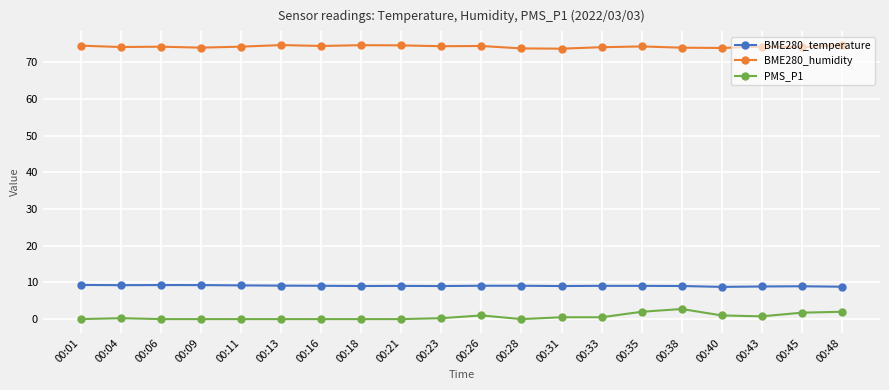

True or false: BME280_humidity has more than 1 interior local peaks.

True